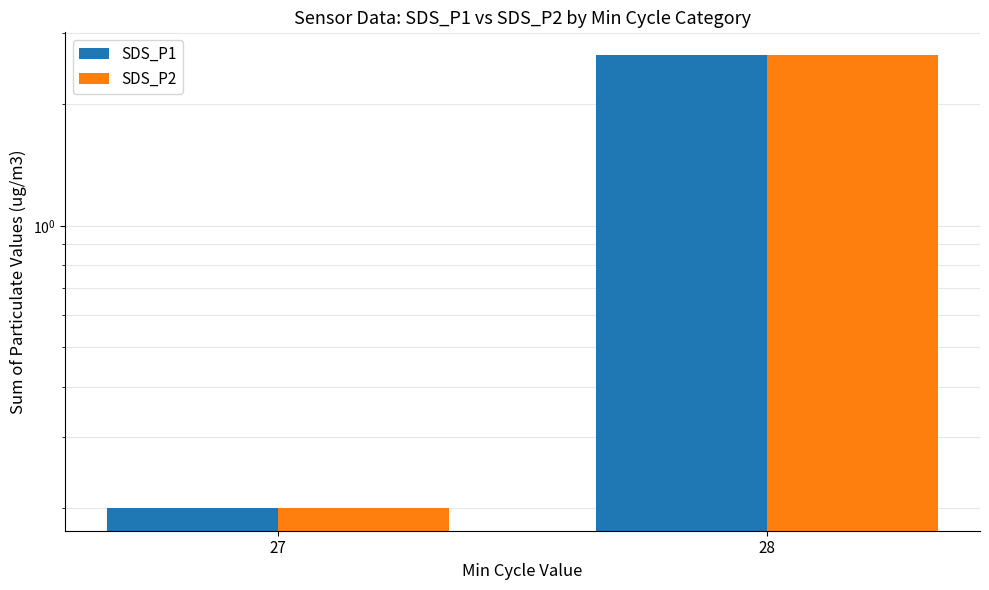

Reading right to left, transcribe all the data shown in this chart.

SDS_P1: 28=2.6	27=0.2
SDS_P2: 28=2.6	27=0.2